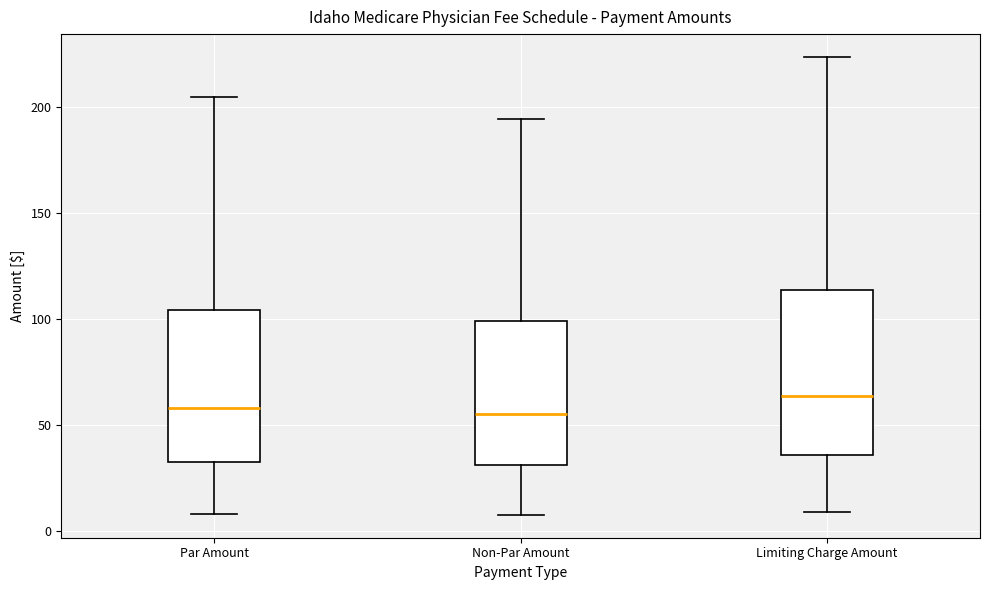

Reading left to right, read every box against the y-axis: the position of its median line, the range the box covers, and the ends of its whiskers. The values are not printed on the chart, so give them approximately, as read against the axis.

Par Amount: median 60, box 35 to 105, whiskers 10 to 205
Non-Par Amount: median 55, box 30 to 100, whiskers 10 to 195
Limiting Charge Amount: median 65, box 35 to 115, whiskers 10 to 225